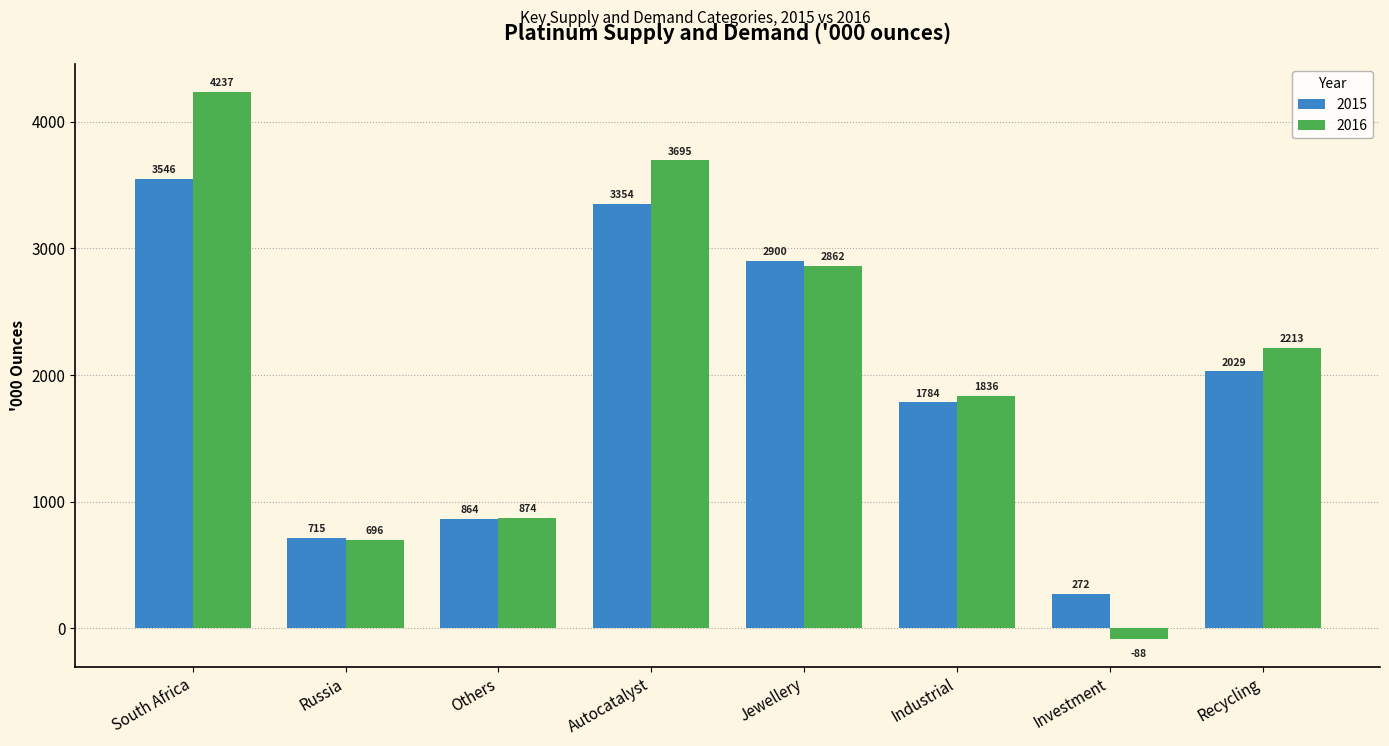

Is the value of 2015 at South Africa greater than the value of 2016 at Investment?

Yes